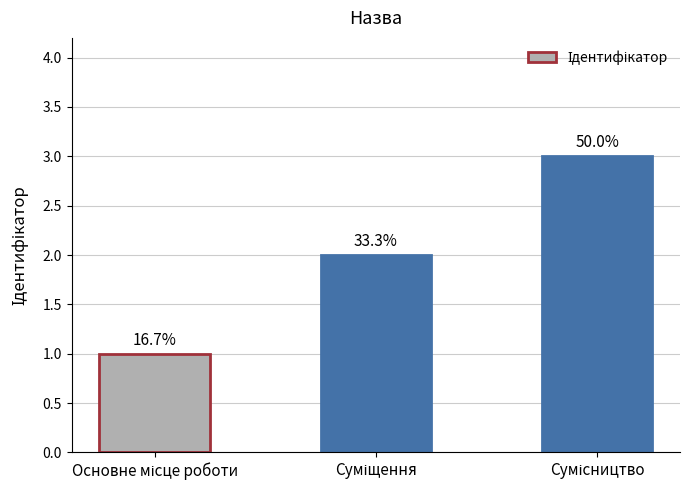

What is the label of the 1st bar from the right?

Сумісництво